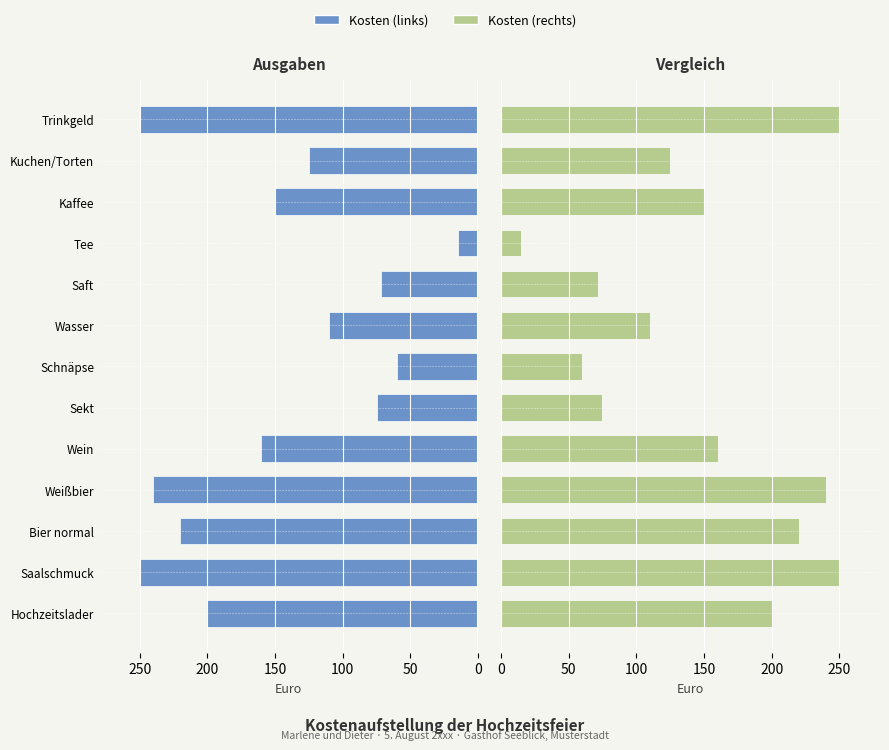

What is the average value of the Kosten (links) series?

148.2